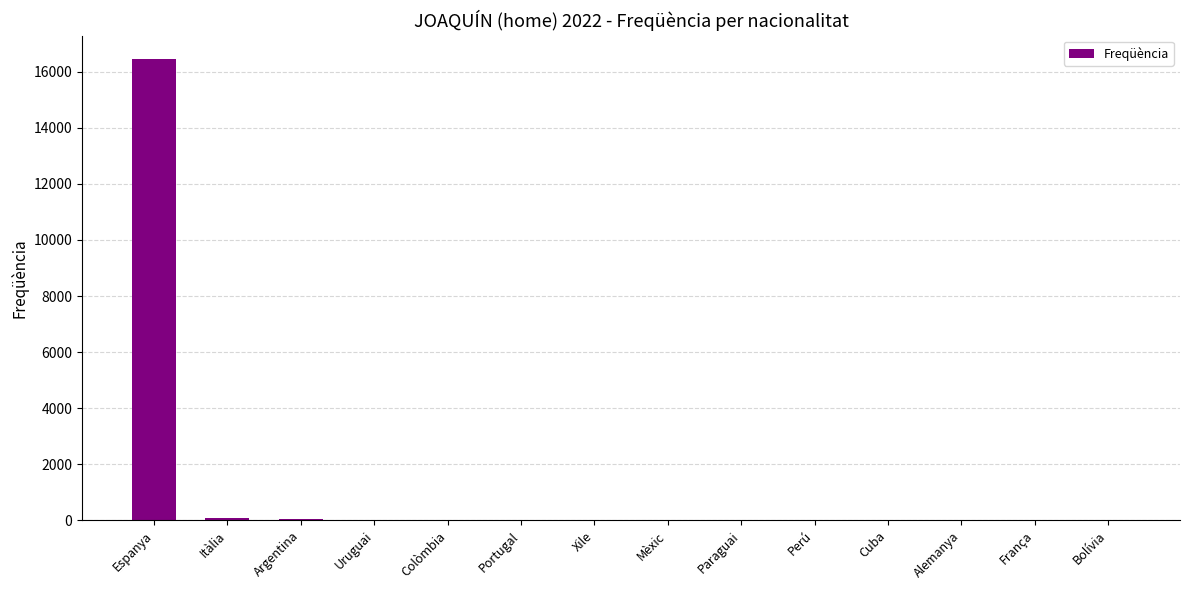

Which label corresponds to the largest value in the chart?

Espanya